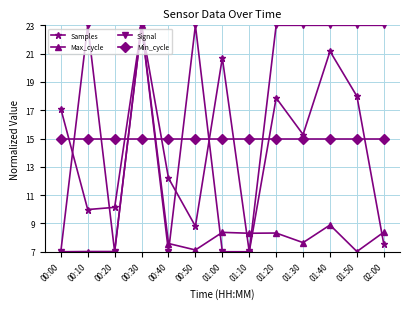

What is the difference between the highest and lowest values at 01:20?

14.7